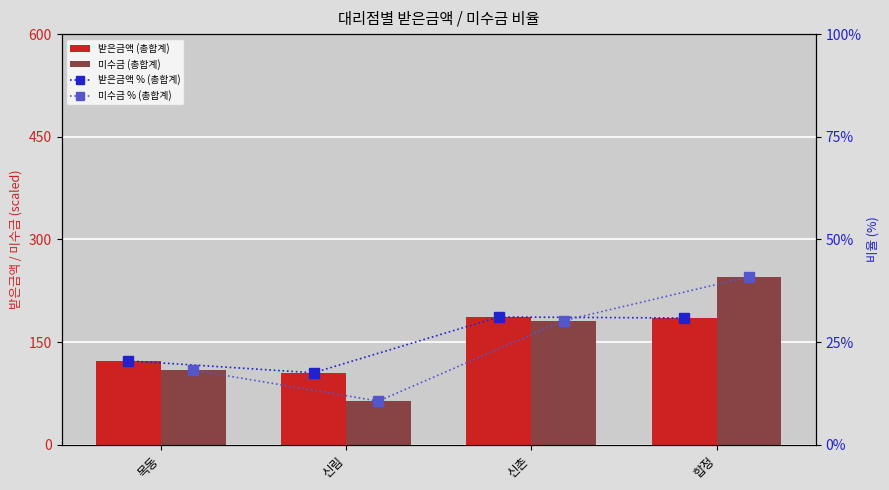

What is the sum of all 미수금 % (총합계) values?

100.0